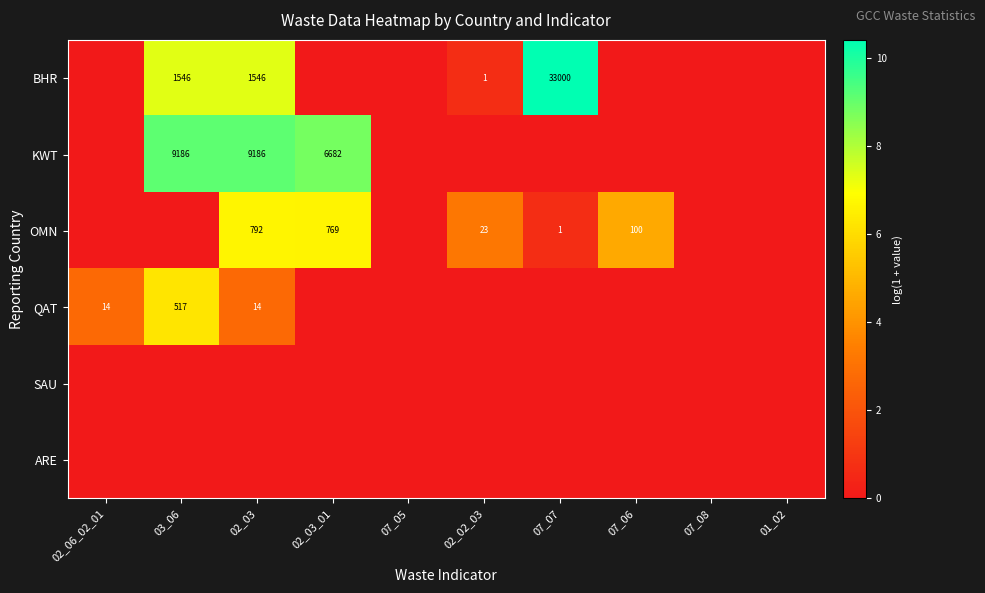

True or false: BHR has a value of 1546 at 02_03.

True